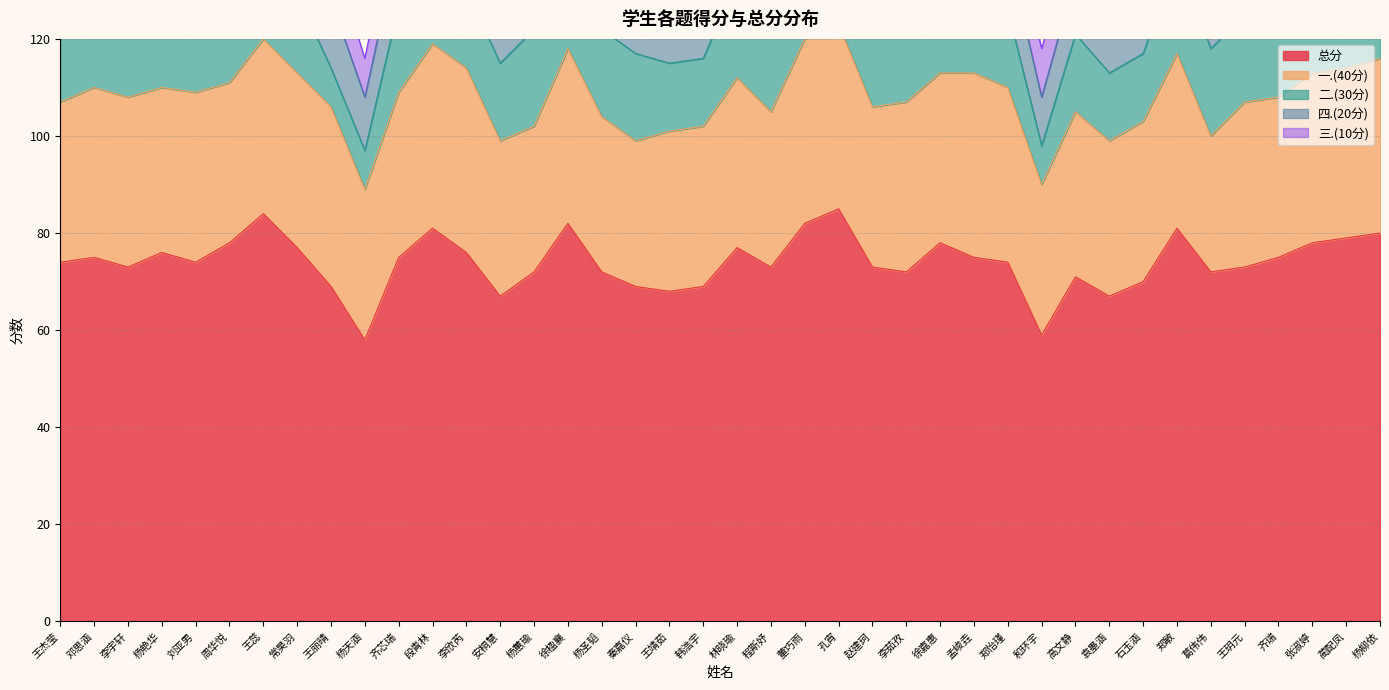

What is the spread (max minus min) of values at 杨艳华?

66